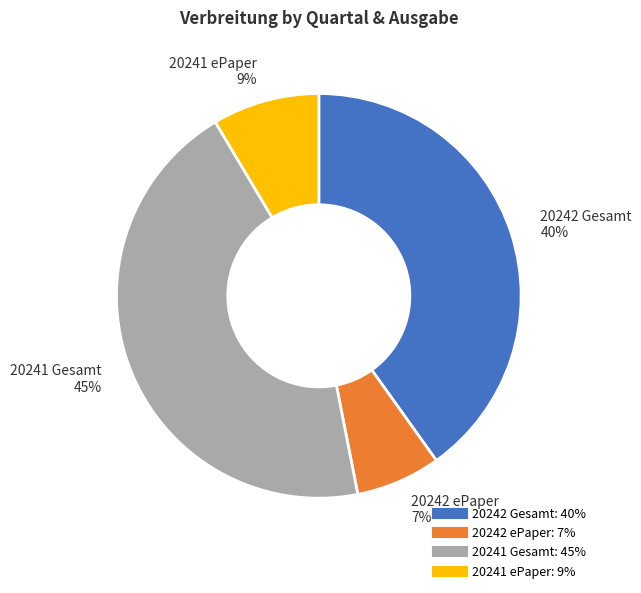

Between 20242 ePaper and 20241 Gesamt, which is larger?

20241 Gesamt